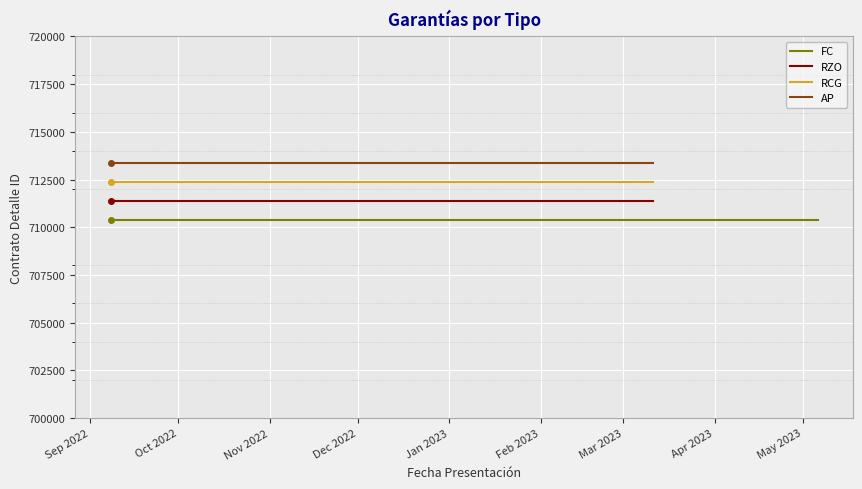

Between Sep 2022 and Oct 2022, which series saw the biggest shift?

FC